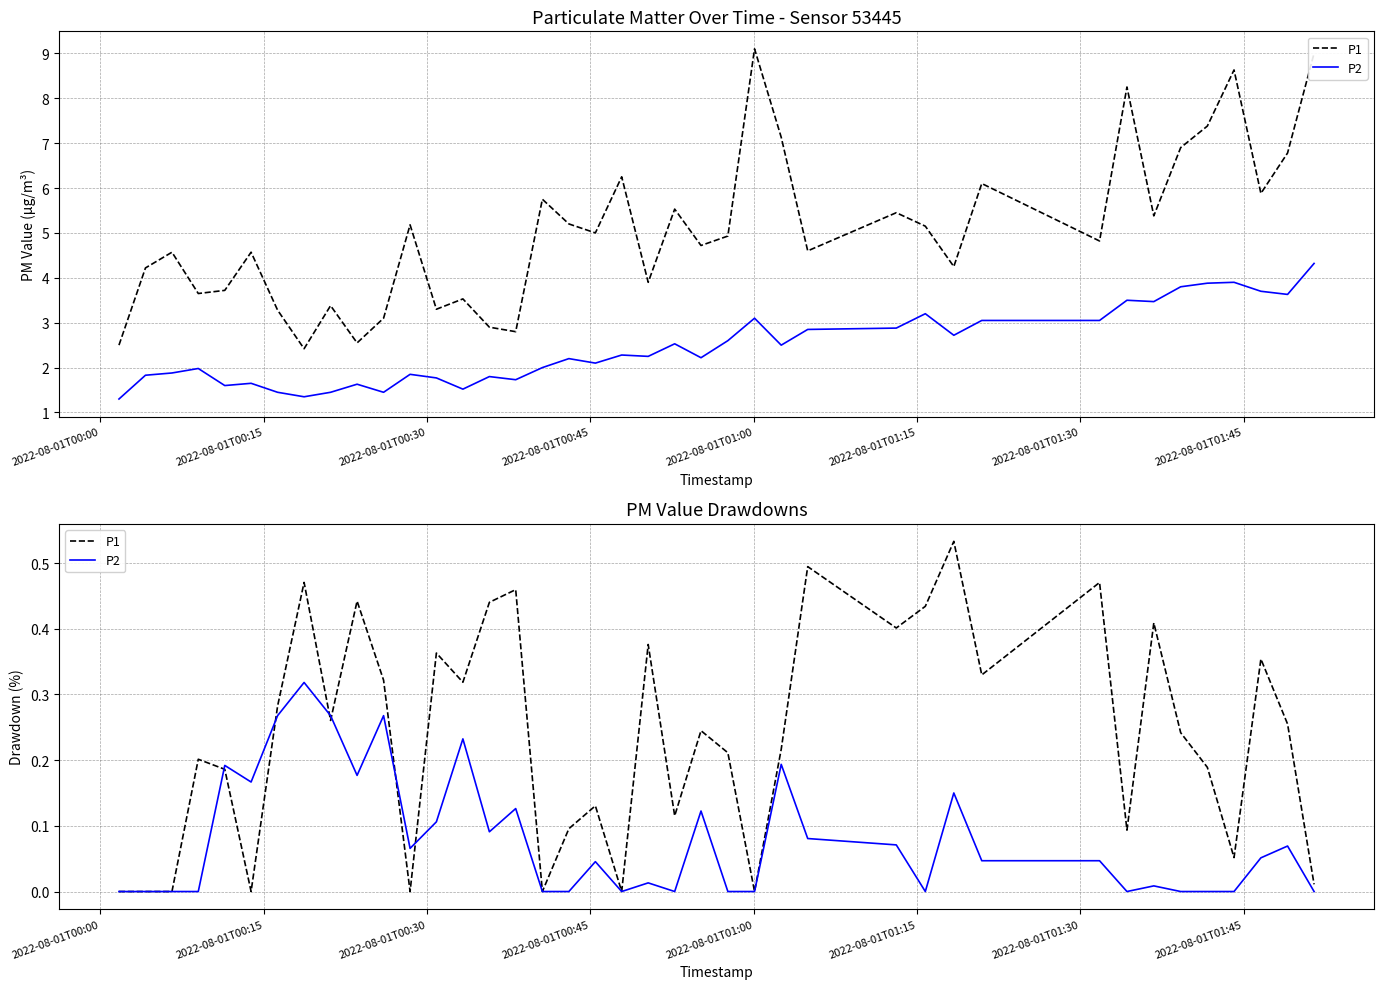

Which series has the largest total across all categories?

P1